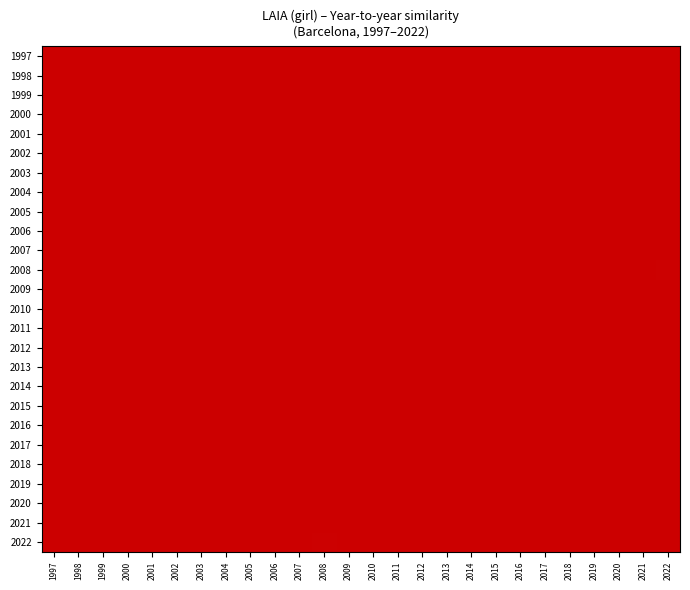

At how many categories does at least one series exceed 0?

26